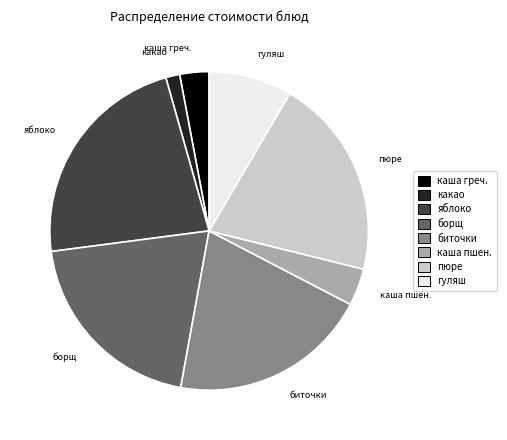

Which category has the smallest portion of the pie?

какао